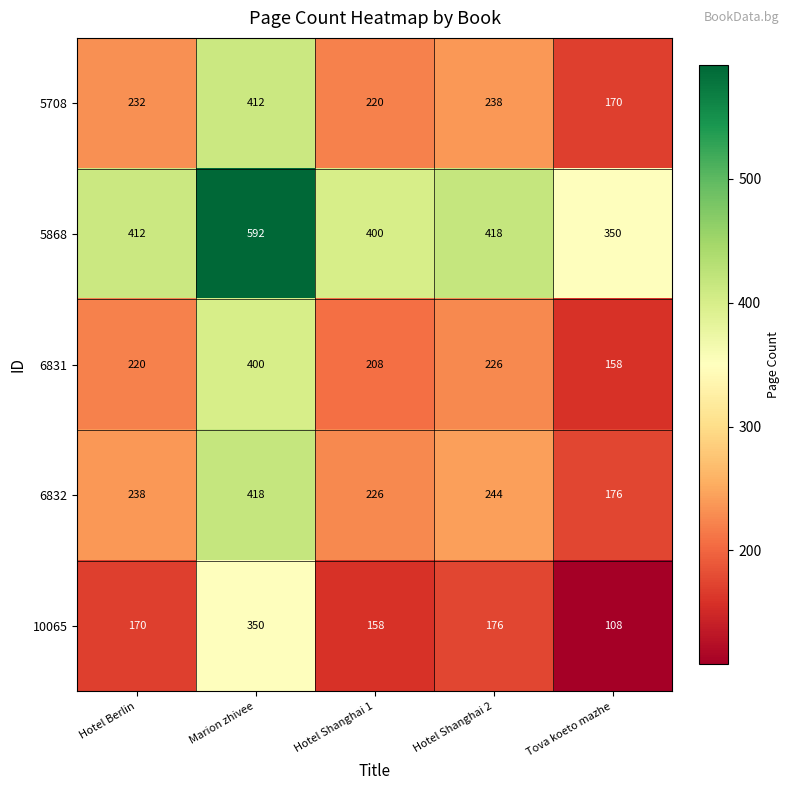

How many data points in 5708 are less than 232?

2